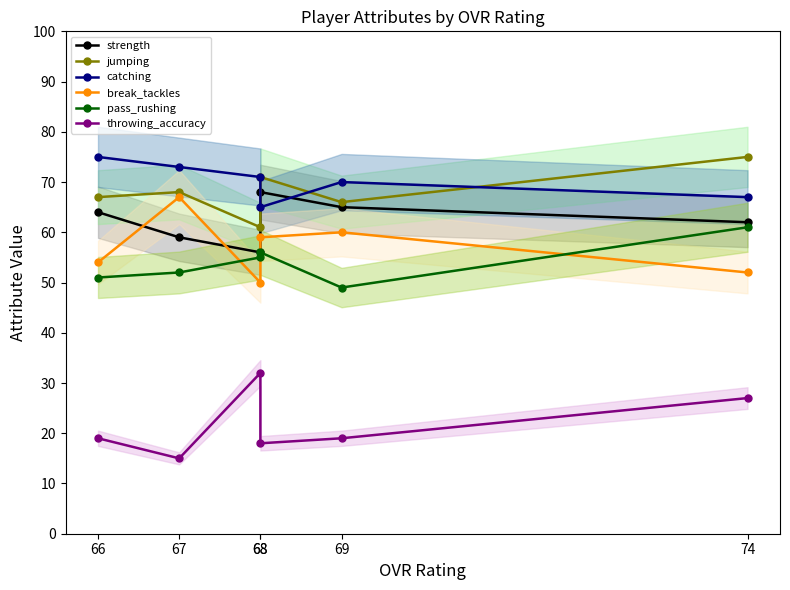

How many lines are shown in the chart?

6